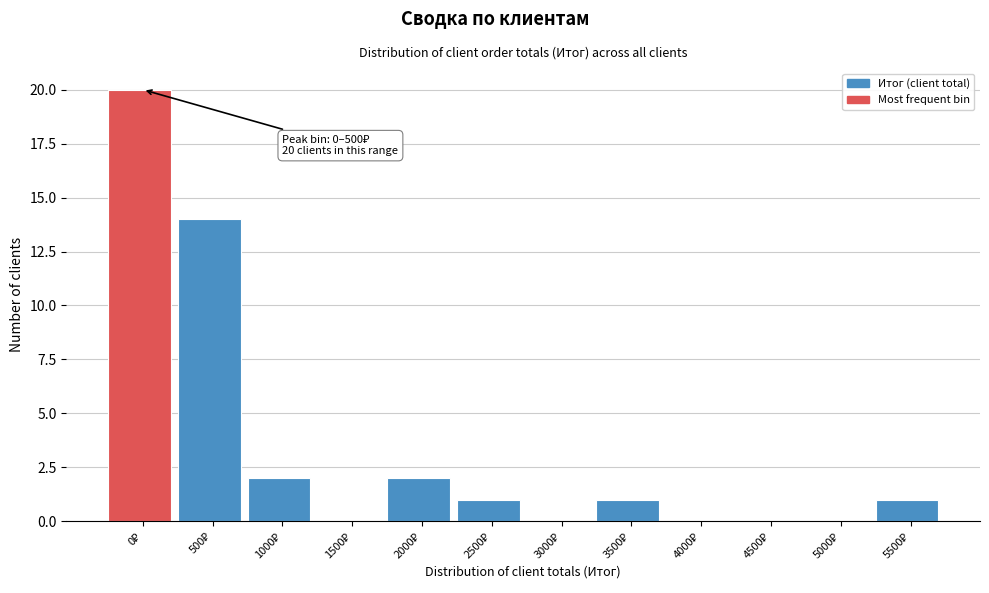

What is the maximum value shown in the chart?

20